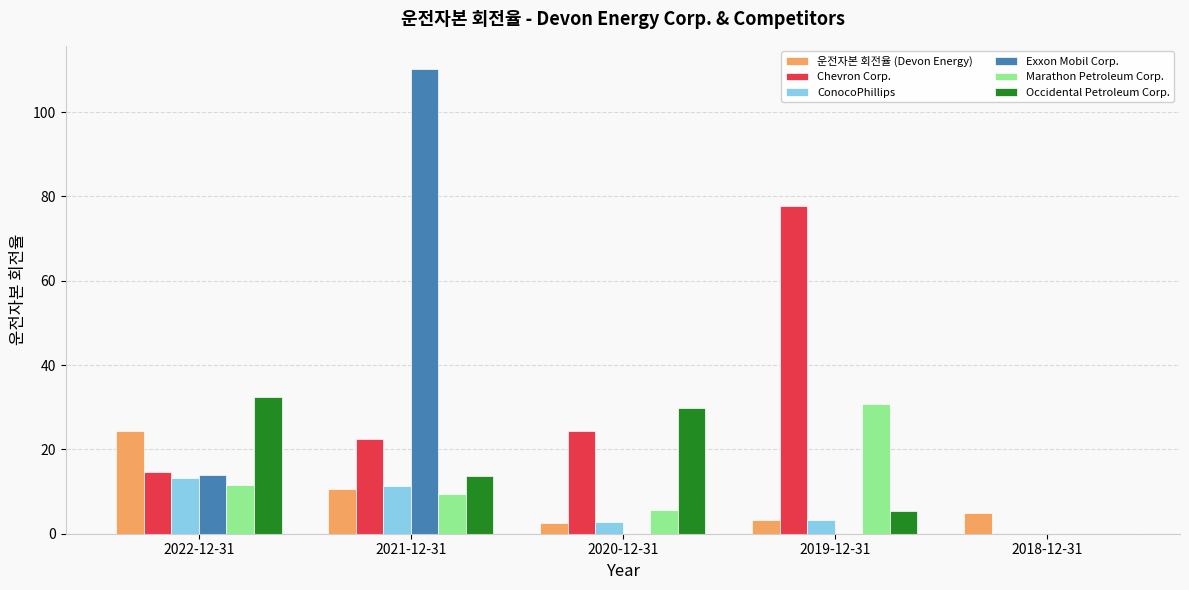

Read the ConocoPhillips value at 2022-12-31.

13.3